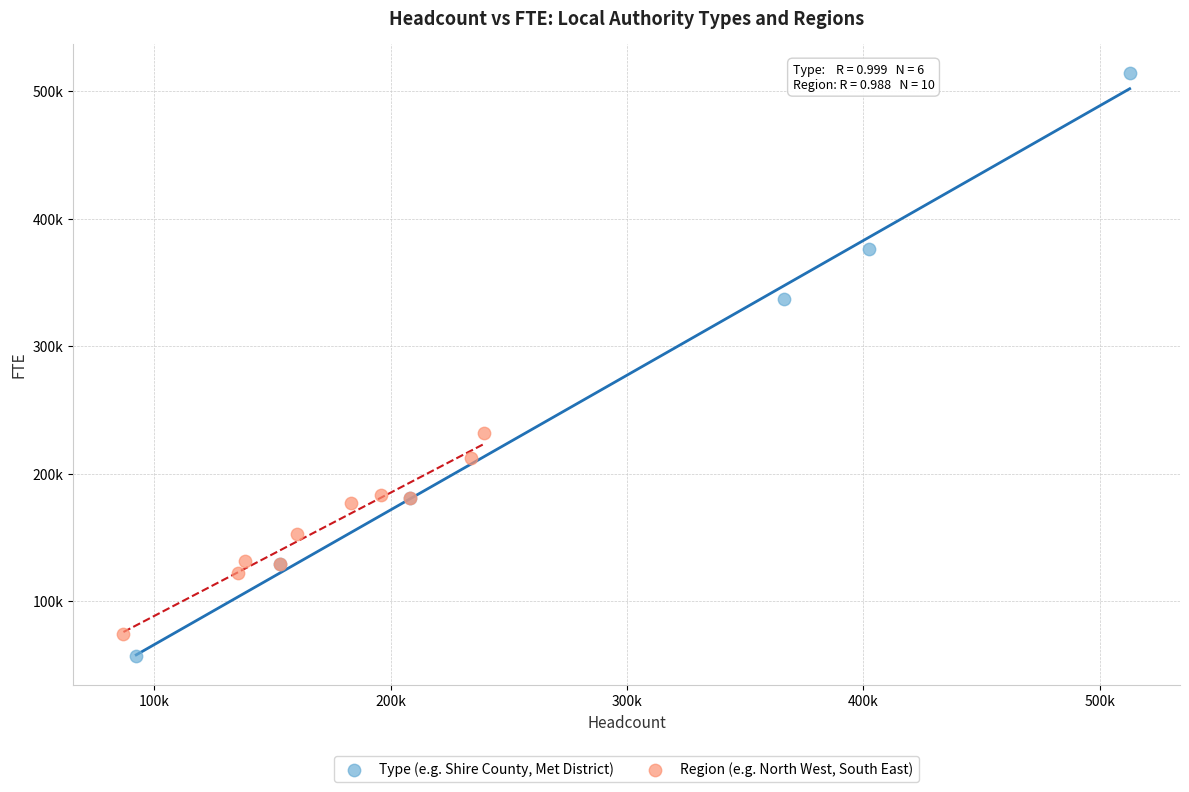

Which series reaches the minimum Y coordinate?

Type (e.g. Shire County, Met District)